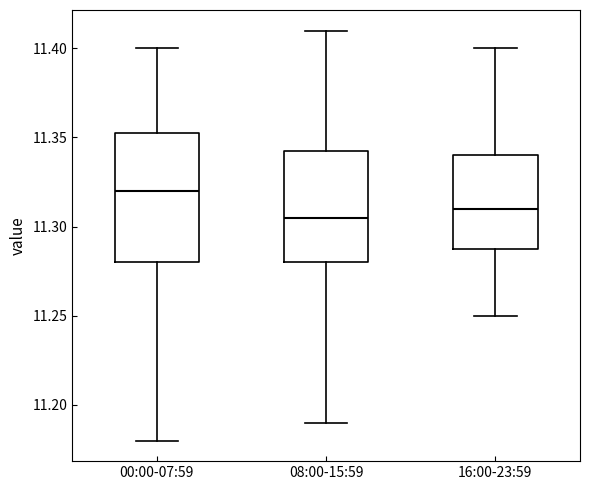

Reading left to right, transcribe this box plot: for each box, give where its median line is, the range the box spans, and where its two whiskers end, as read against the y-axis. The values are not printed on the chart, so give them approximately, as read against the axis.

00:00-07:59: median 11.320, box 11.280 to 11.355, whiskers 11.180 to 11.400
08:00-15:59: median 11.305, box 11.280 to 11.345, whiskers 11.190 to 11.410
16:00-23:59: median 11.310, box 11.290 to 11.340, whiskers 11.250 to 11.400